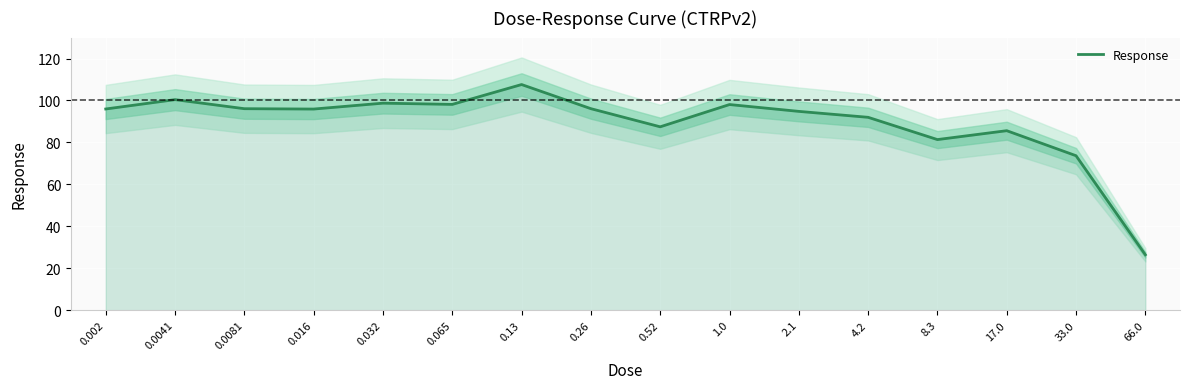

What is the value of the 8th point from the left?

96.1